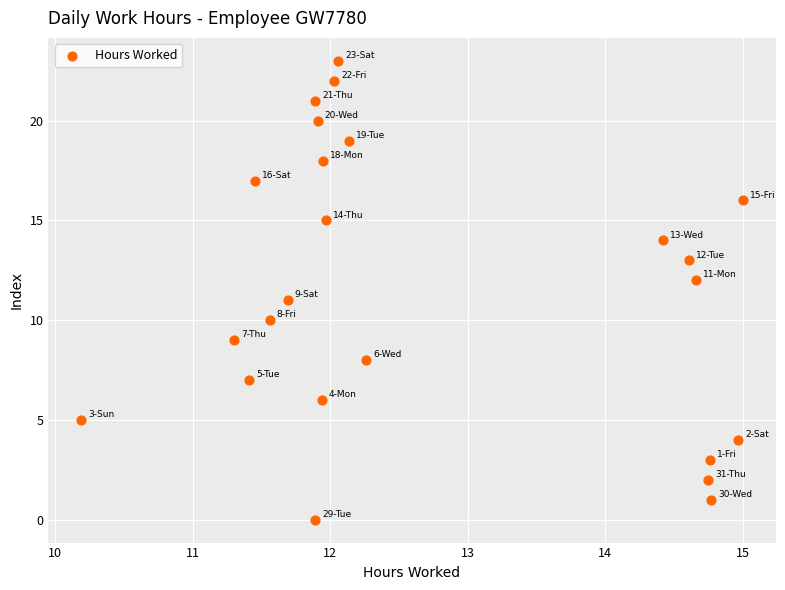

What is the range of Y values (max minus min)?

23